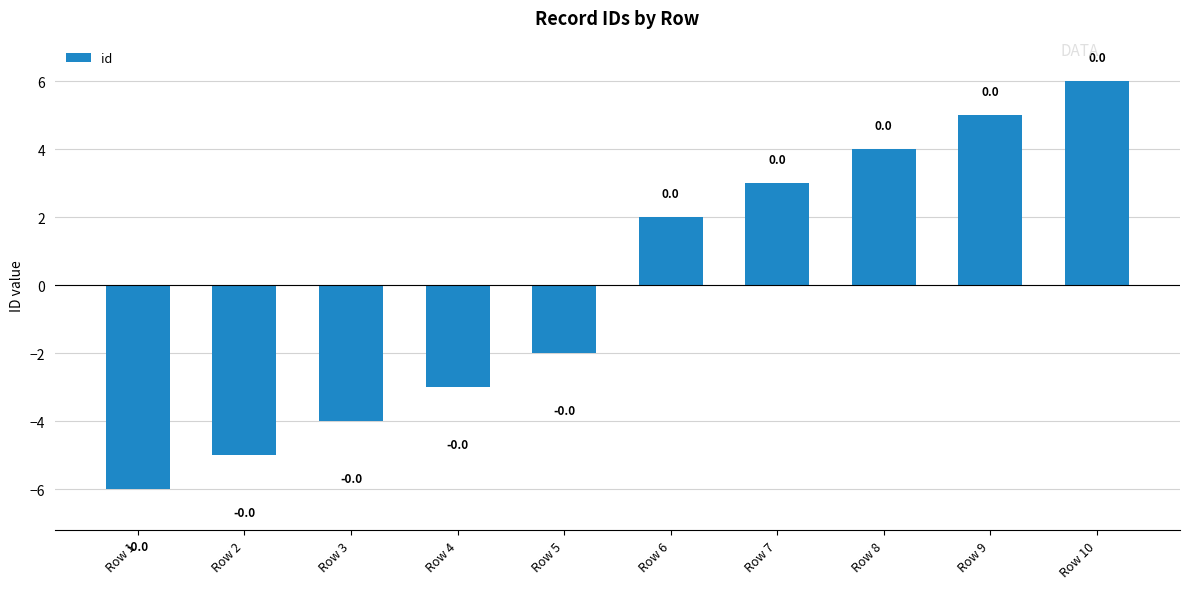

What is the minimum value shown in the chart?

-6